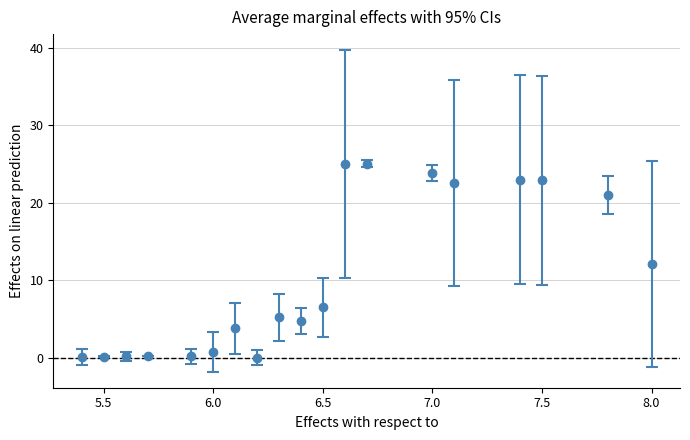

True or false: there are more than 1 points higher than both neighbors.

True